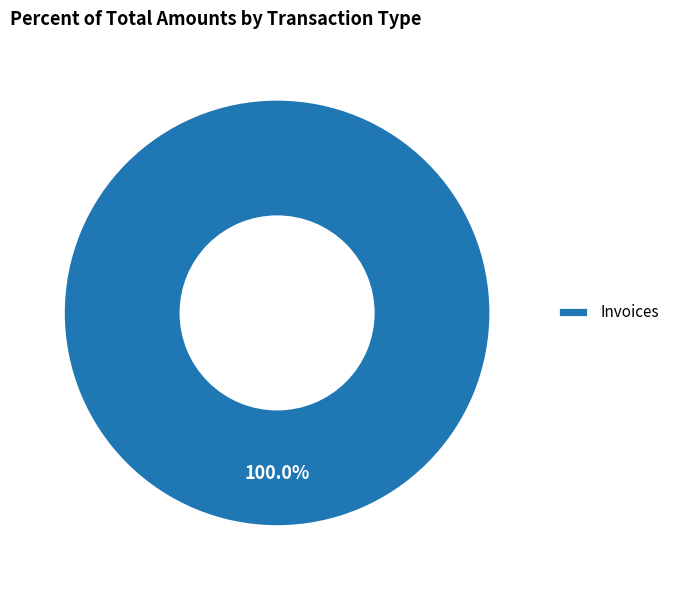

What percentage is the Invoices slice, to the nearest percent?

100%